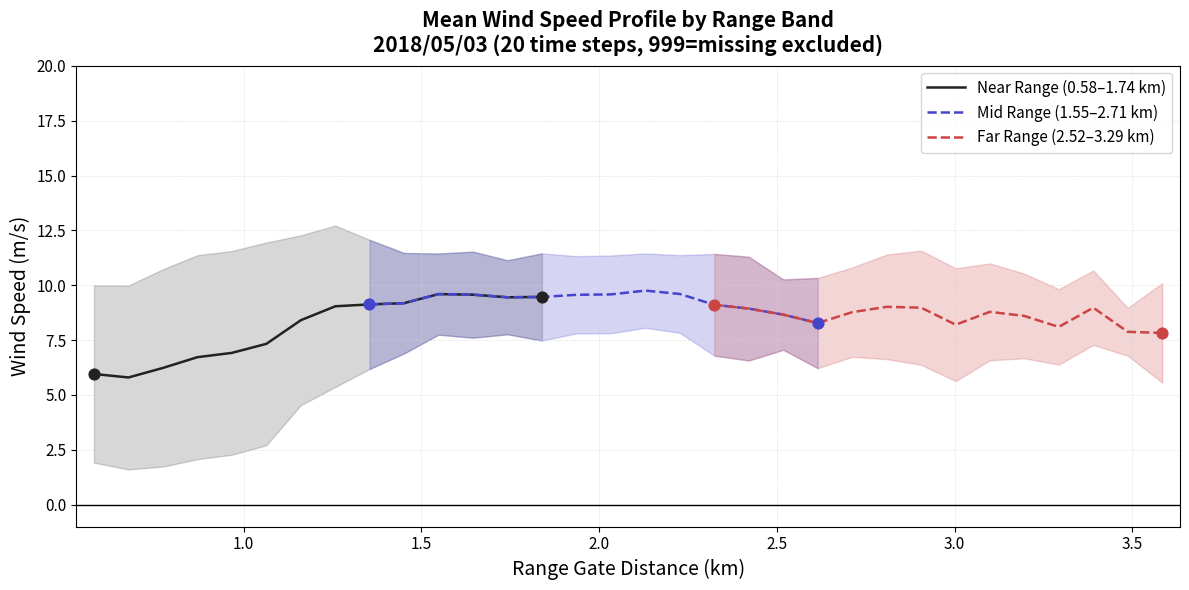

Which series contains the lowest Y value?

Near Range (0.58–1.74 km)